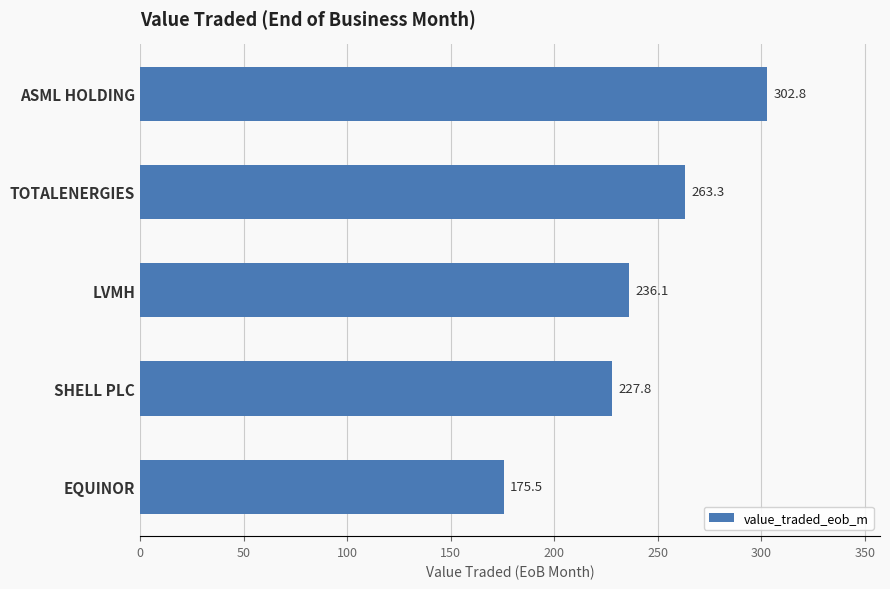

Are the bars grouped side by side (vs. stacked)?

No